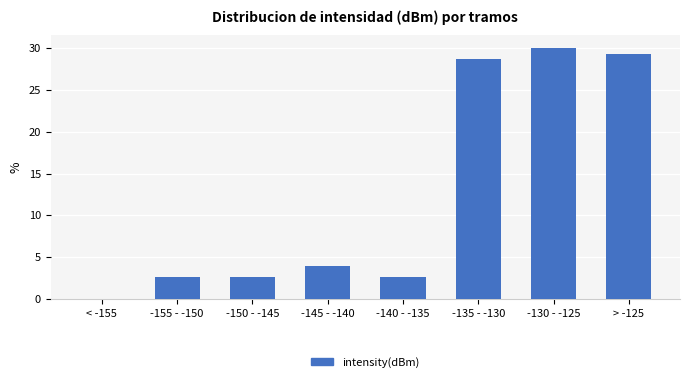

Reading right to left, what are all the values shown in this chart?

> -125=29.3	-130 - -125=30.0	-135 - -130=28.7	-140 - -135=2.7	-145 - -140=4.0	-150 - -145=2.7	-155 - -150=2.7	< -155=0.0